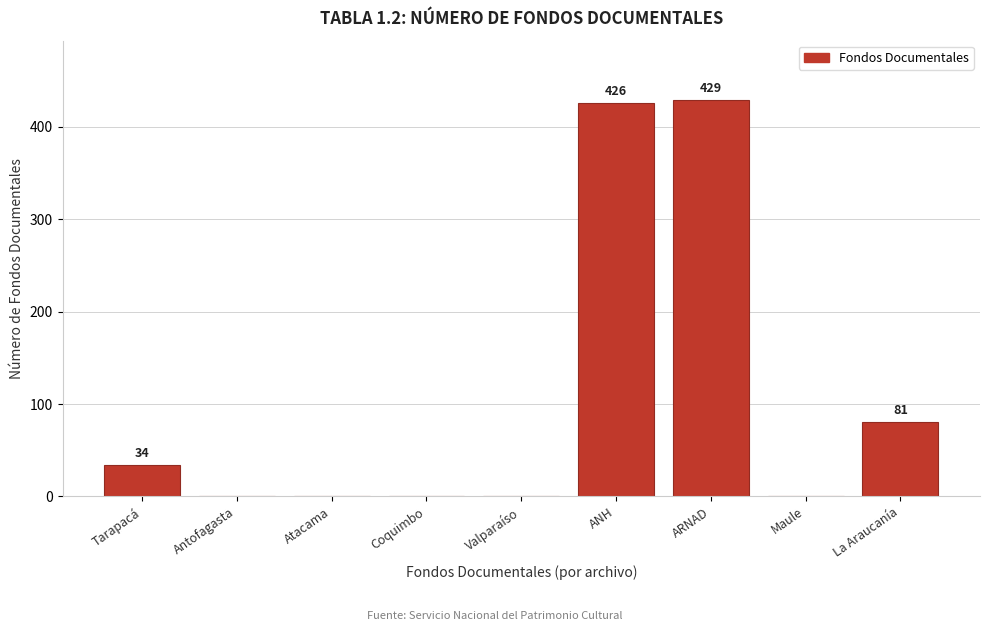

Reading right to left, list all the values displayed in this chart.

La Araucanía=81	Maule=0	ARNAD=429	ANH=426	Valparaíso=0	Coquimbo=0	Atacama=0	Antofagasta=0	Tarapacá=34